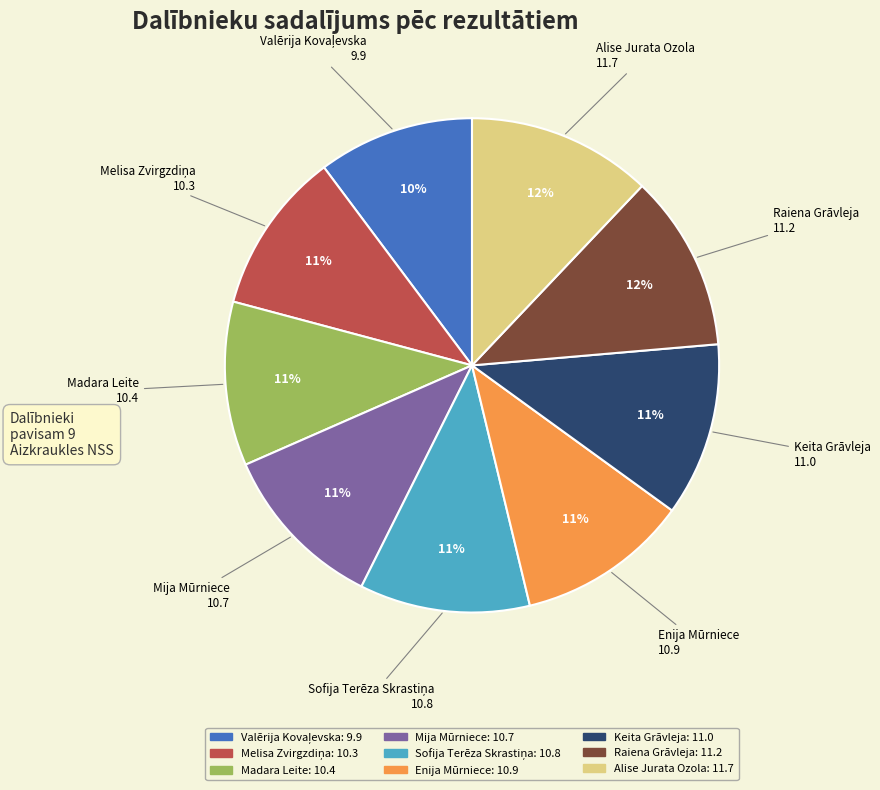

To the nearest percent, what is the difference between the largest and smallest slice percentages?

2%